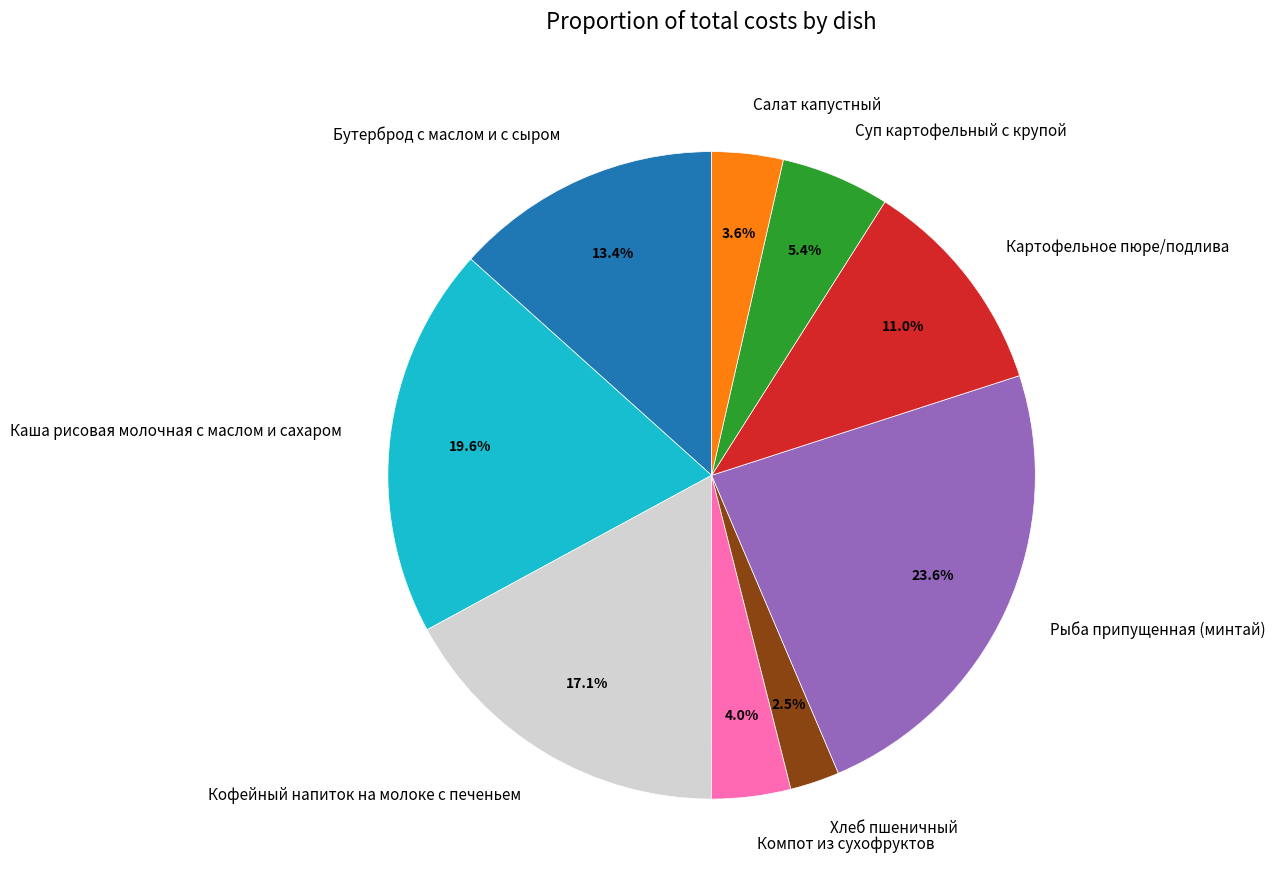

To the nearest percent, what is the combined percentage of Кофейный напиток на молоке с печеньем and Картофельное пюре/подлива?

28%